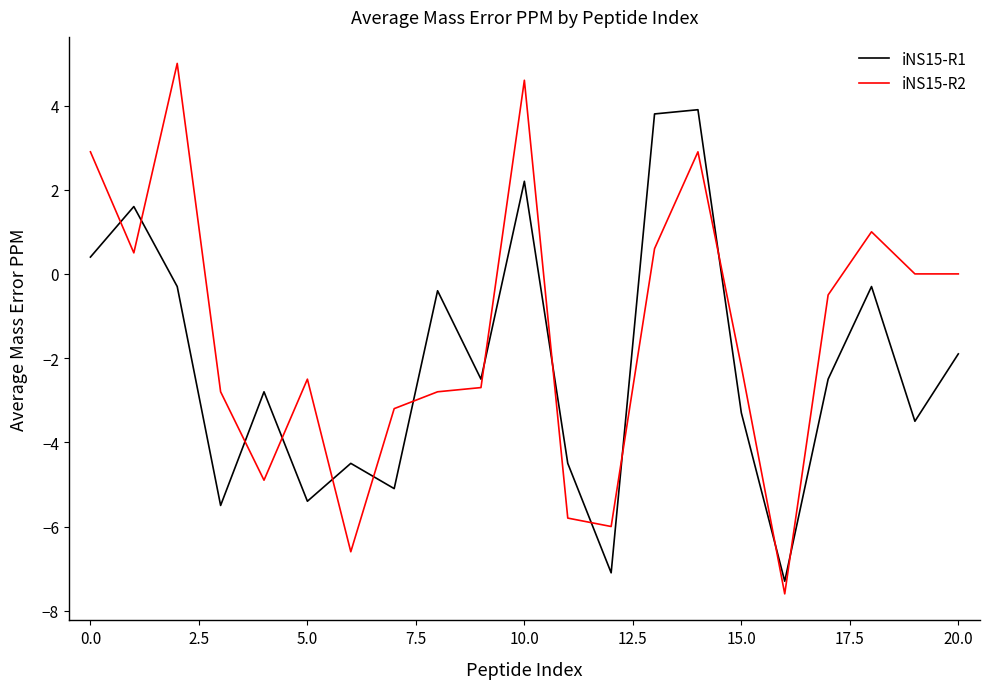

List the series in order of their overall mean, highest first.

iNS15-R2, iNS15-R1